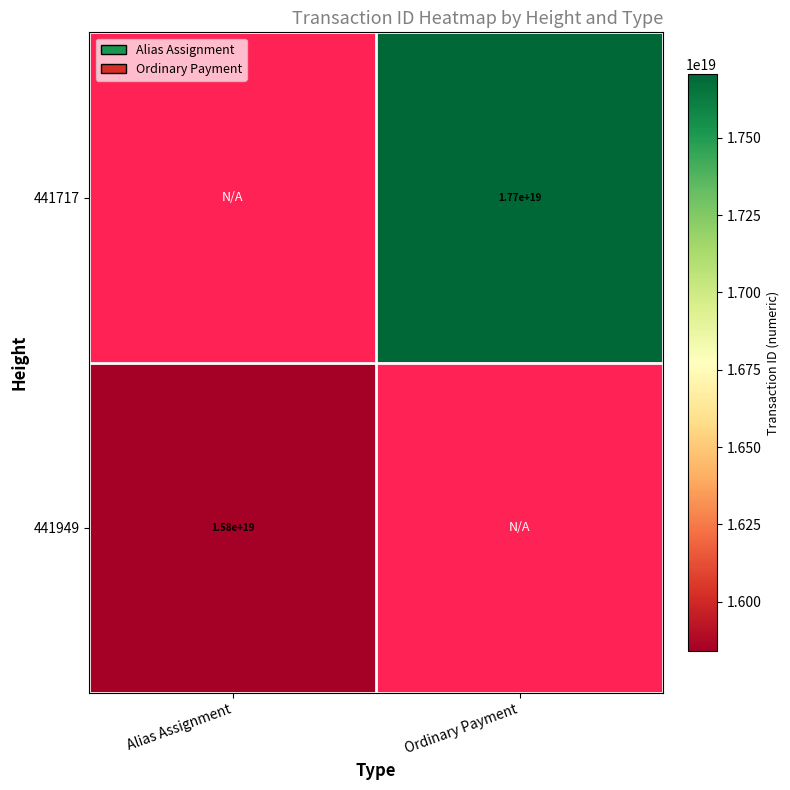

What is the greatest value displayed?

17706473660200730624.0